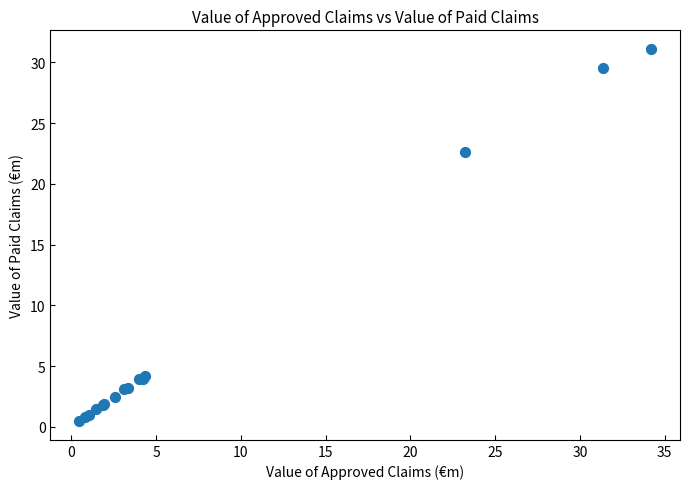

What Y value in the scatter plot is closest to 15?

22.6